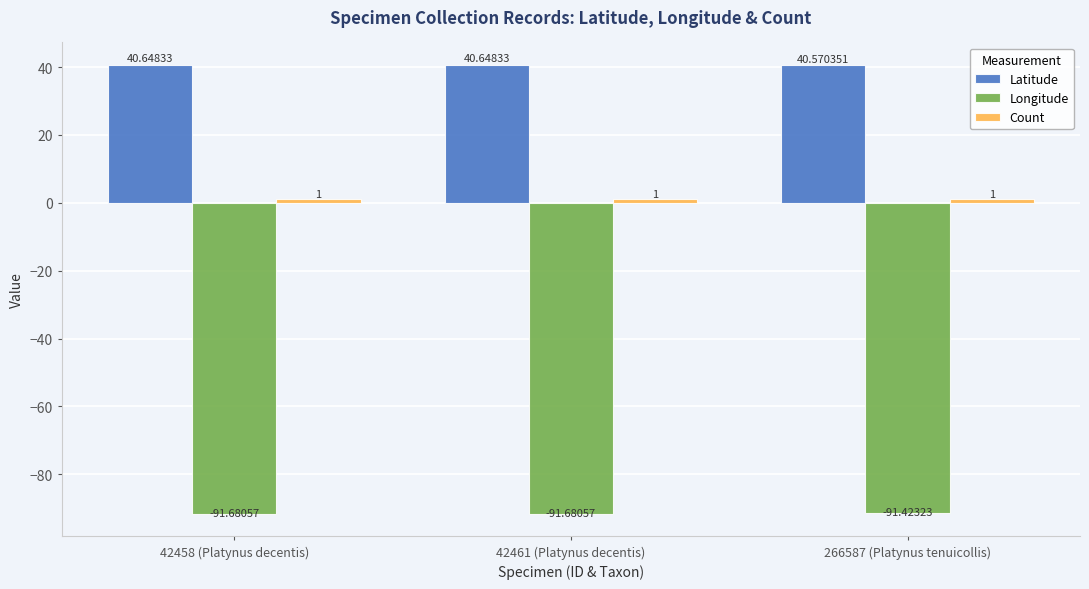

Which category has the lowest value in the Latitude series?

266587 (Platynus tenuicollis)